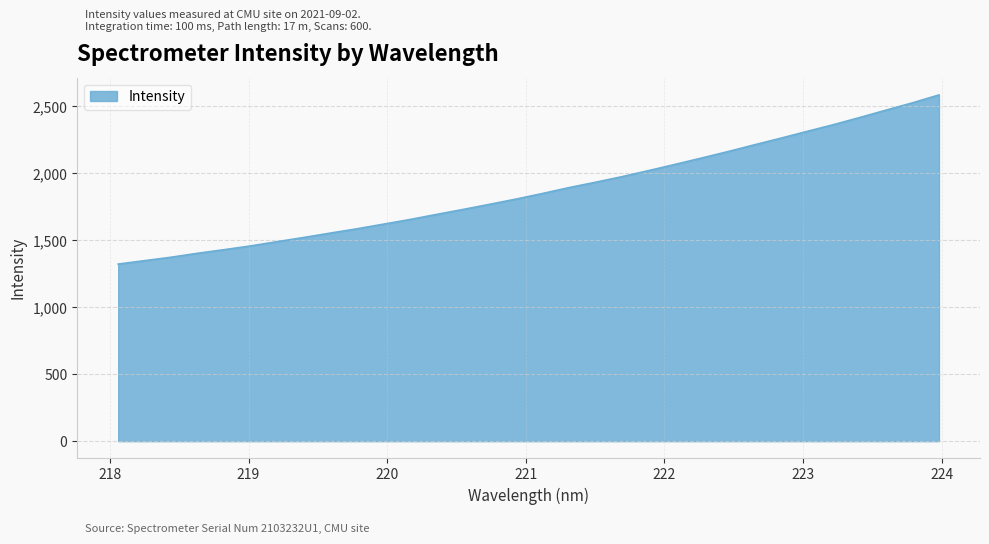

What is the maximum value shown in the chart?

2585.8